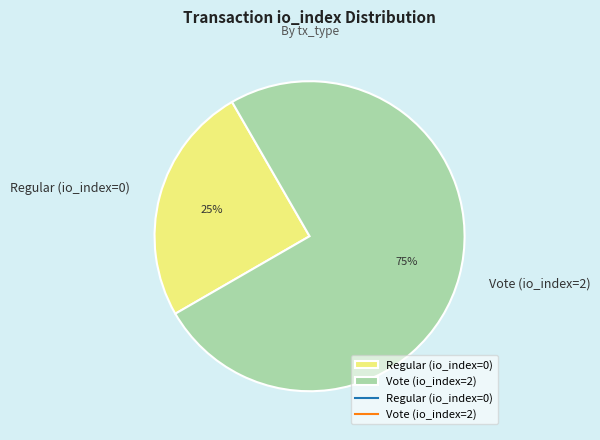

Combined, do Vote (io_index=2) and Regular (io_index=0) account for over 50%?

Yes